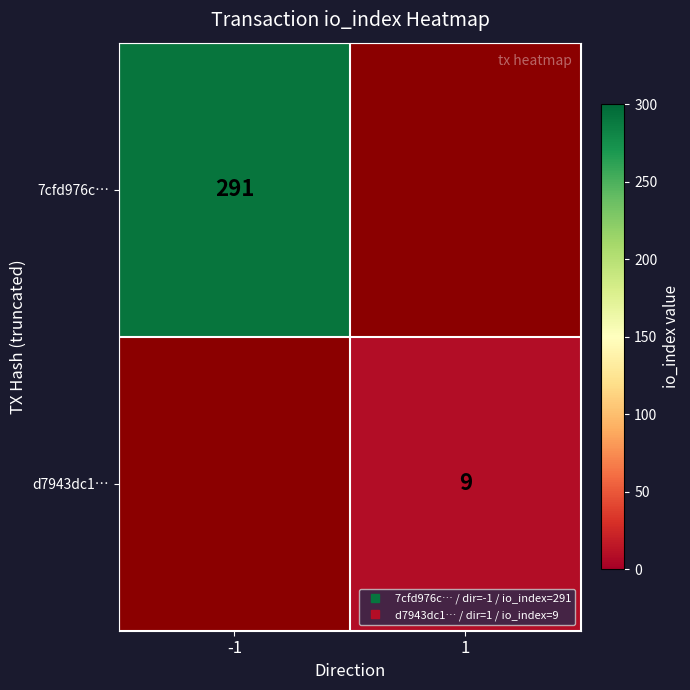

The d7943dc1… series shows 9.0 at 1. True or false?

True